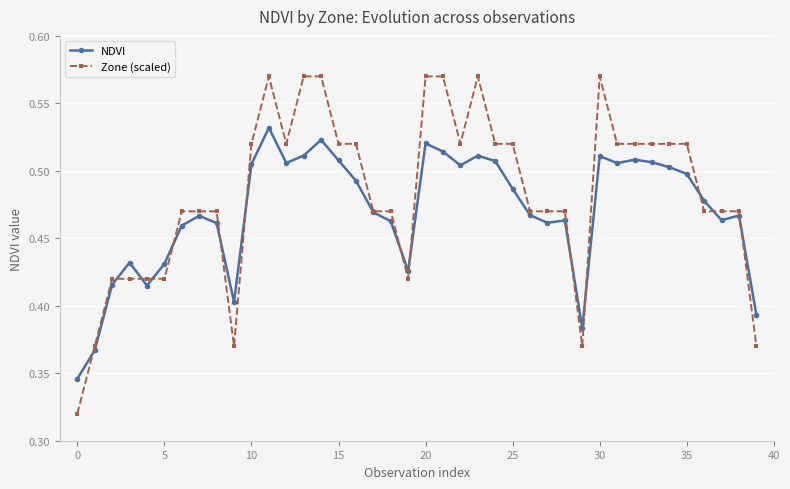

At how many categories does at least one series exceed 0?

40